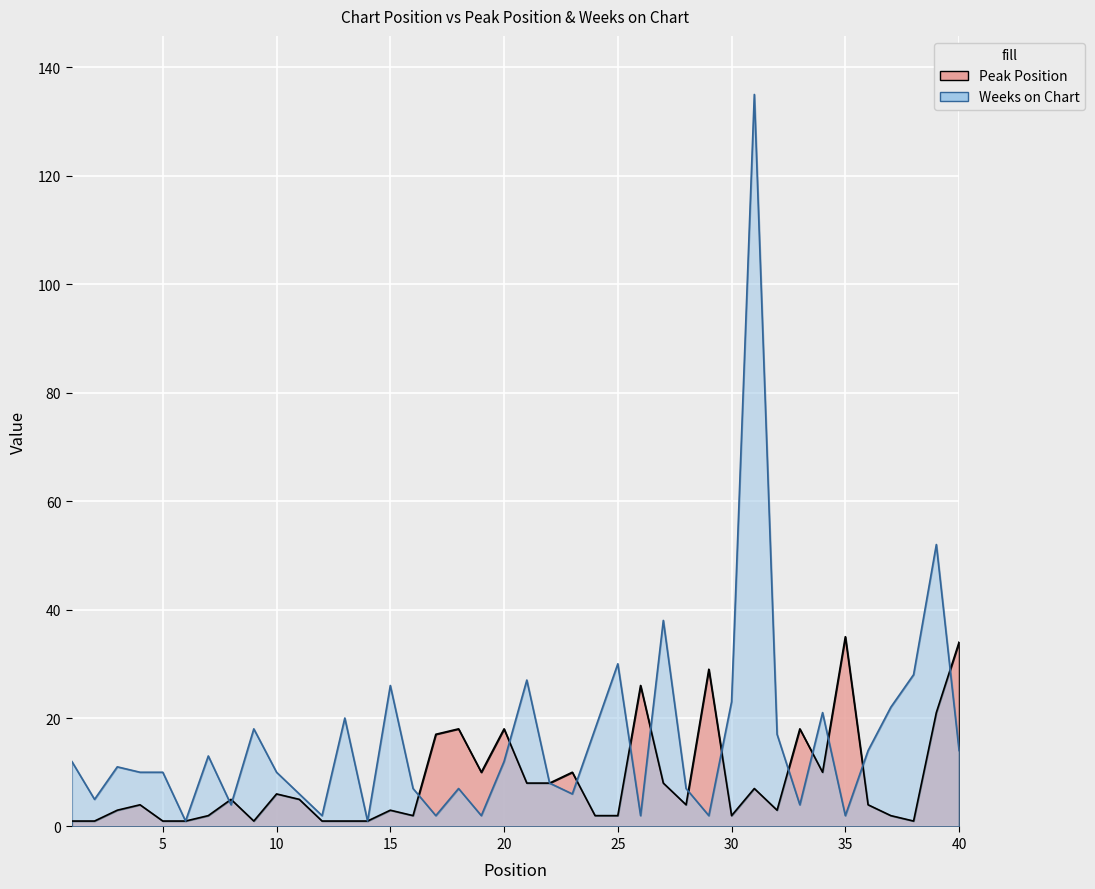

What is the maximum value for Peak Position?

35